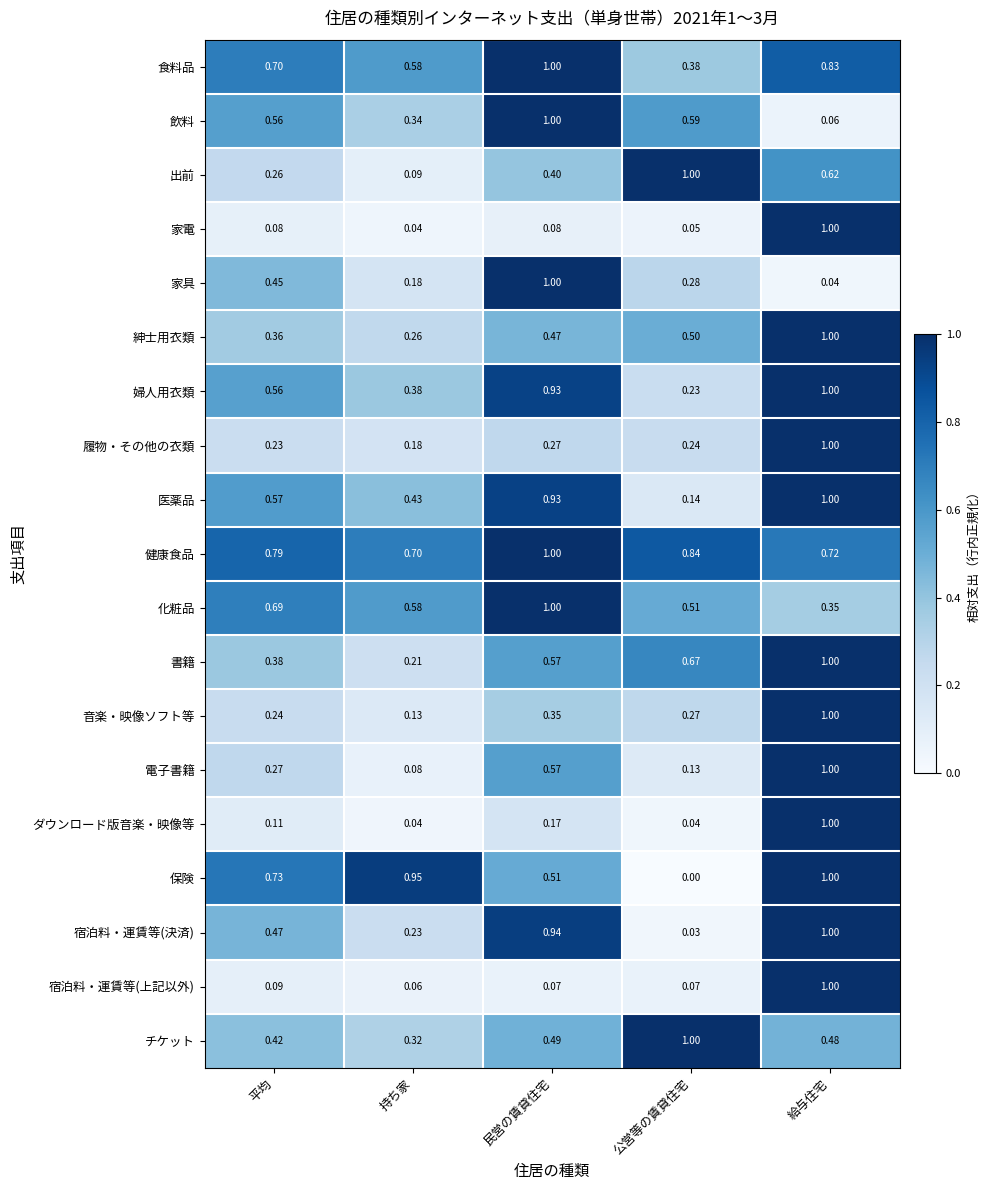

Rank the categories by 履物・その他の衣類 value from highest to lowest.

給与住宅, 民営の賃貸住宅, 公営等の賃貸住宅, 平均, 持ち家